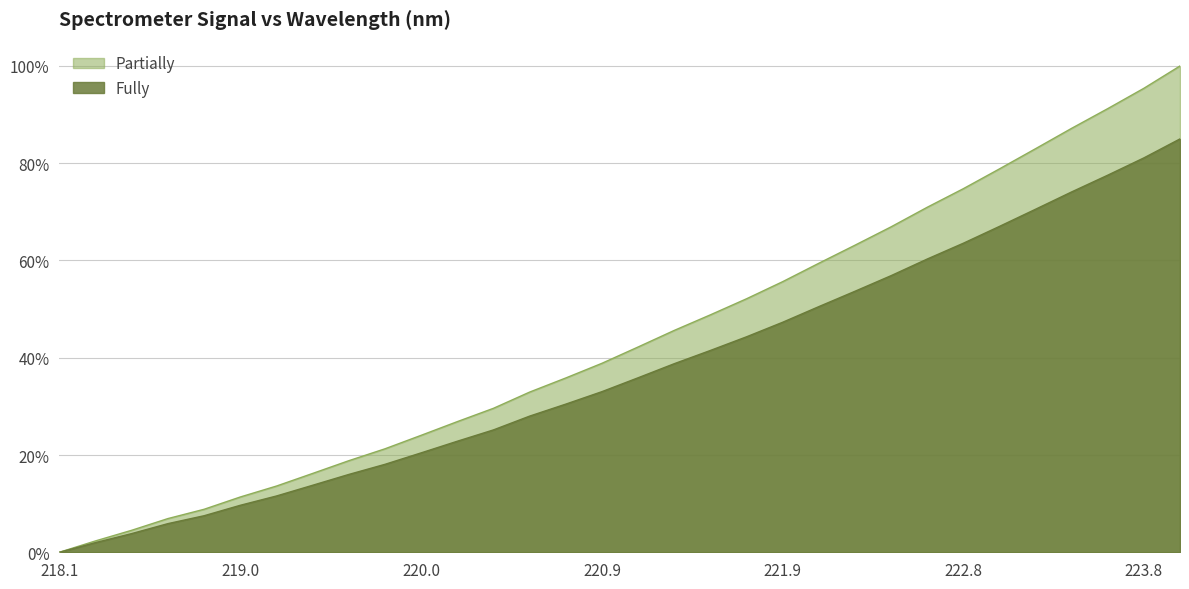

What is the sum of all x values?

12.0